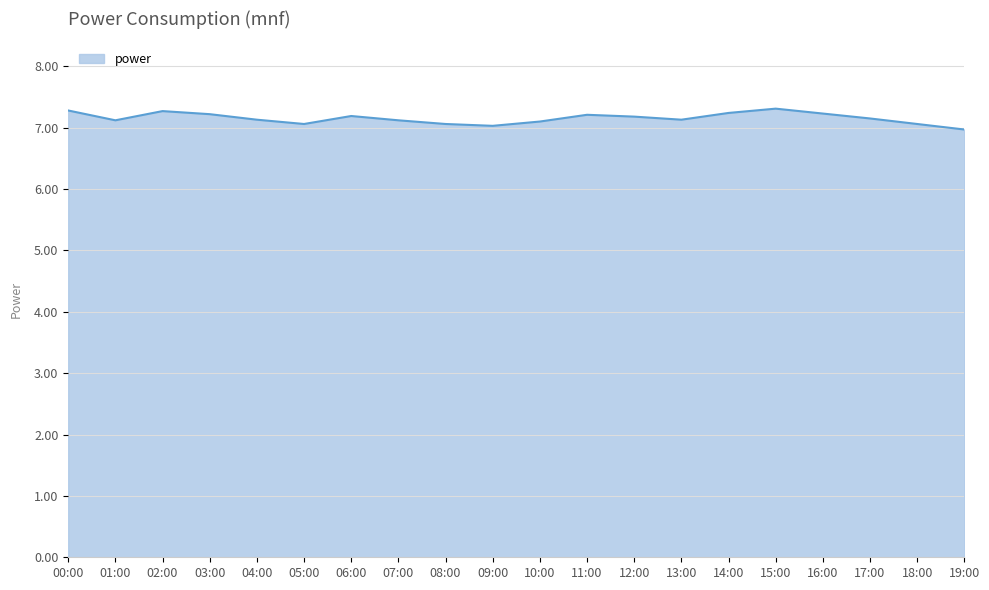

What is the change in value from 08:00 to 16:00?

+0.2